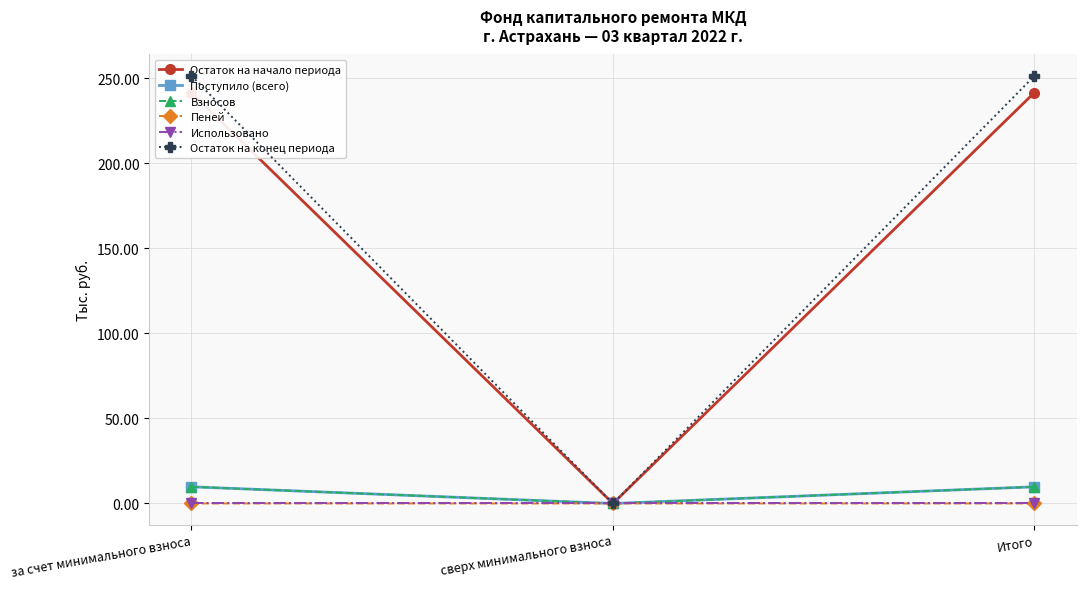

What is the value of the Взносов point at the 3rd from the left?

9.8